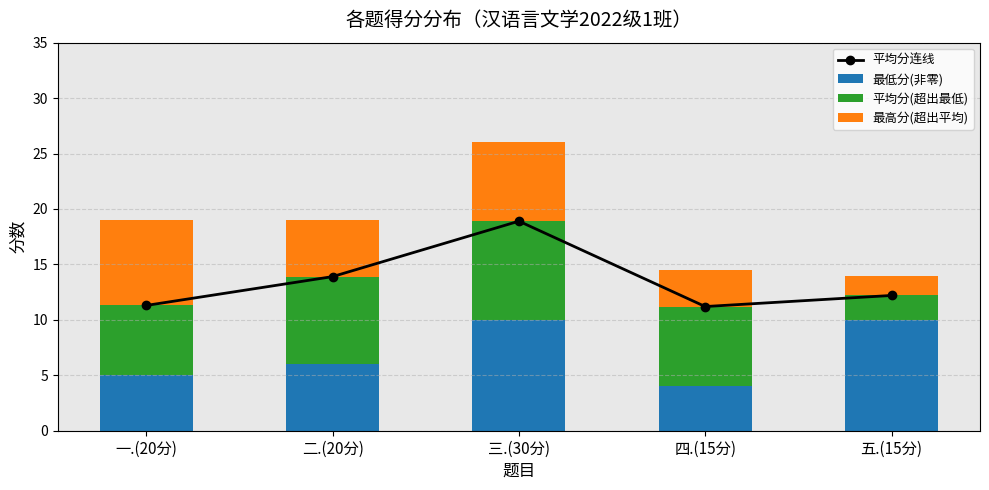

What position from the left is 四.(15分)?

4